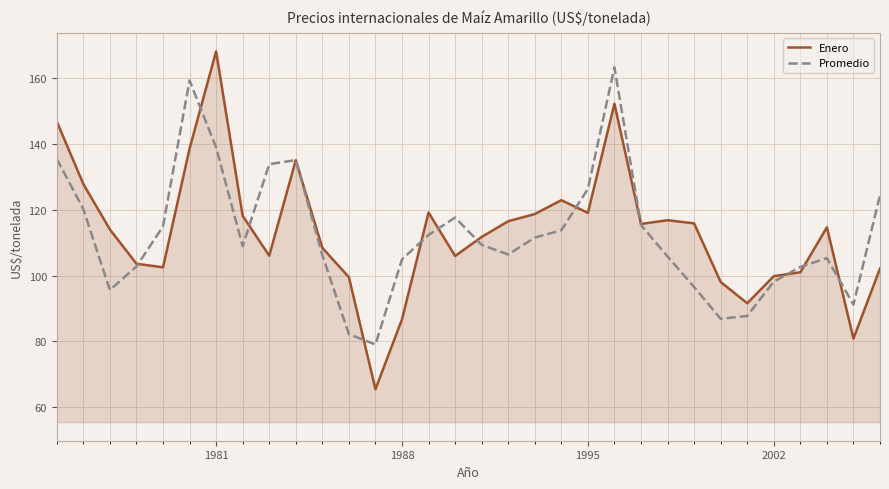

List the series in order of their peak value, lowest first.

Promedio, Enero